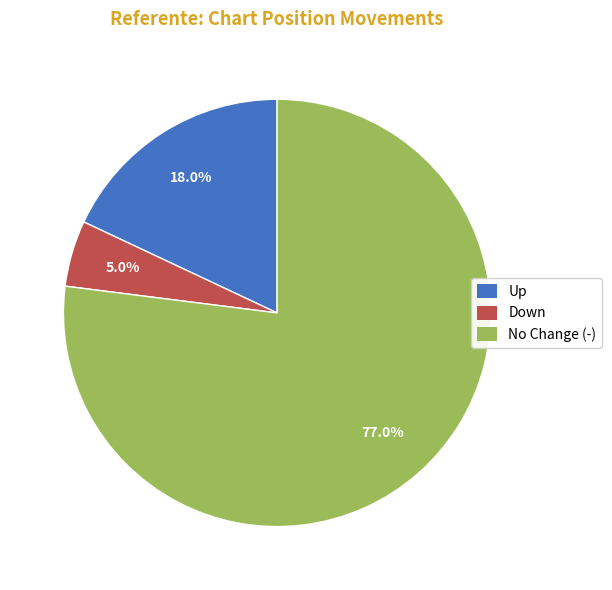

Is there any slice that represents more than half of the pie?

Yes